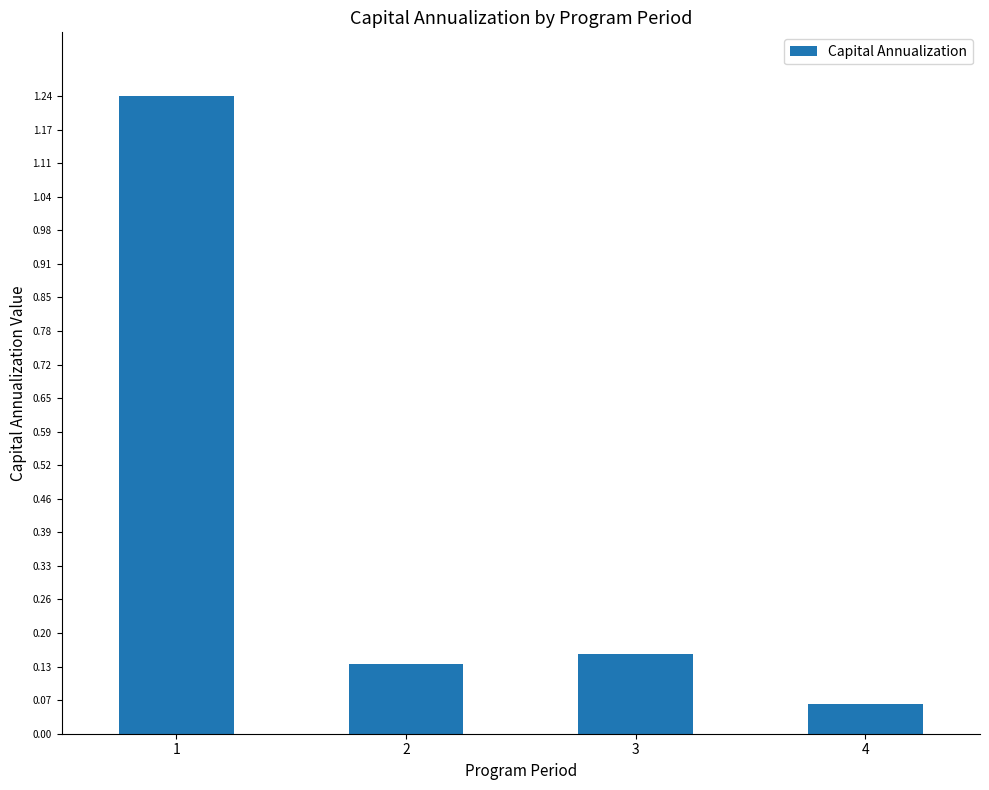

At which category does the chart reach its peak across all series?

1